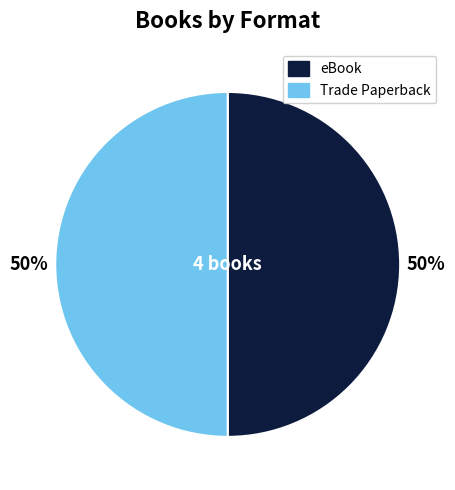

How many slices are in this pie chart?

2